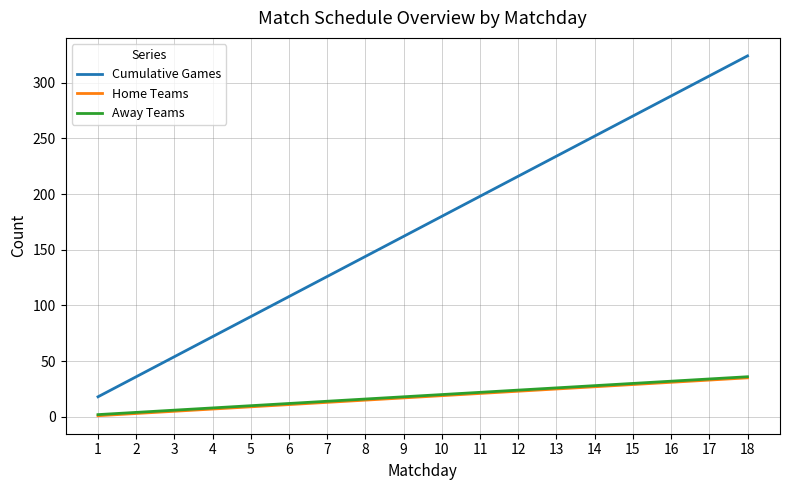

The value of Away Teams at 6 is 12. True or false?

True